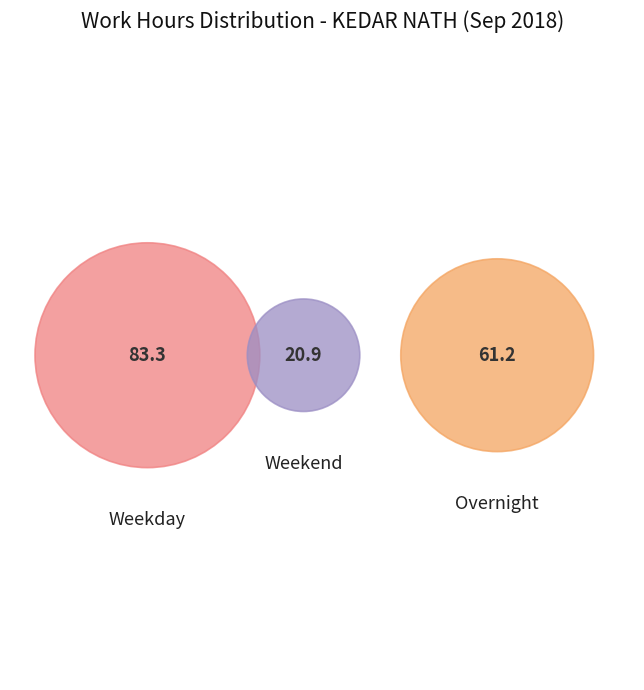

Is it true that Fri is 23% of the pie?

False